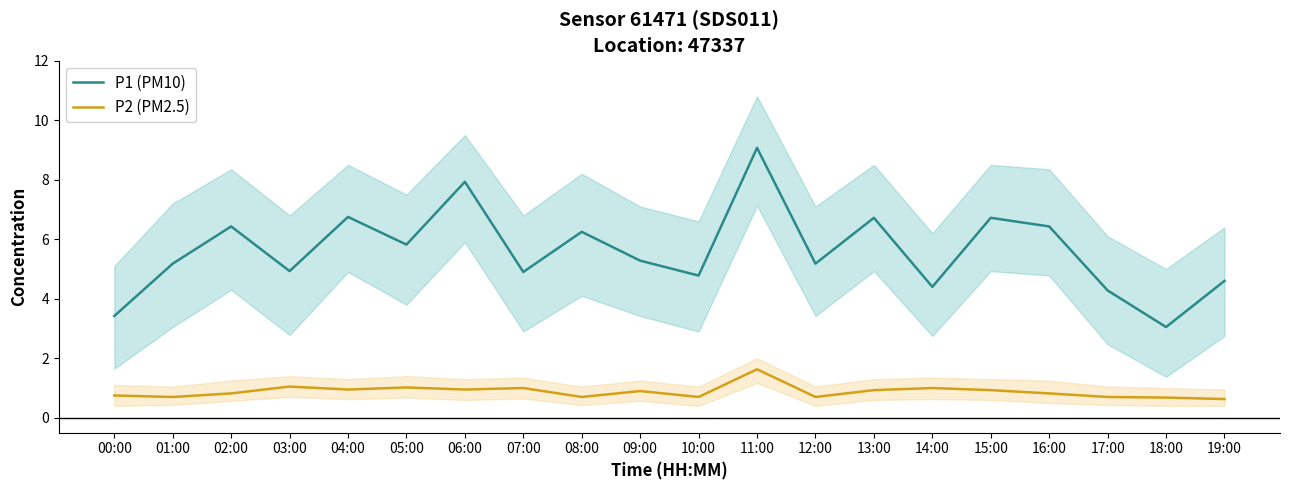

Which series has the largest range (max minus min)?

P1 (PM10)